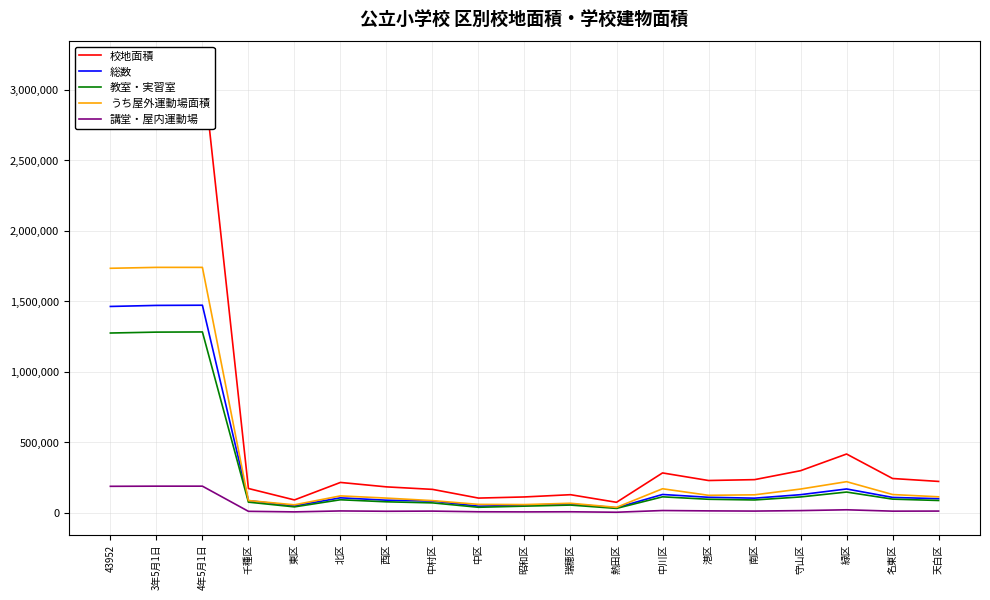

Is it true that うち屋外運動場面積 equals 87411 at 千種区?

True